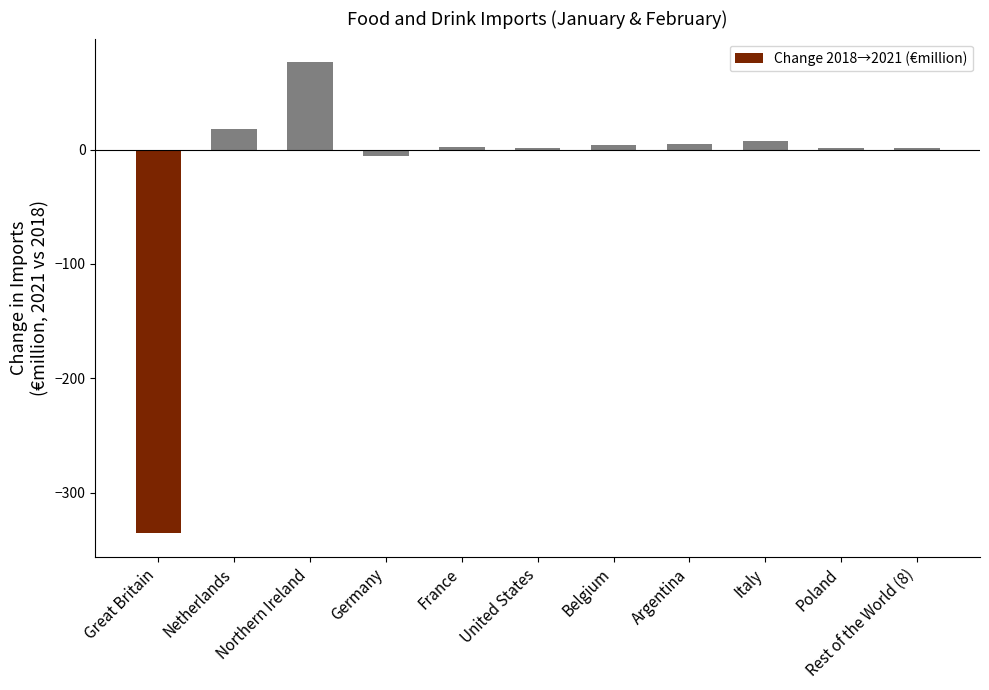

True or false: the data shows 76.4 at Northern Ireland.

True